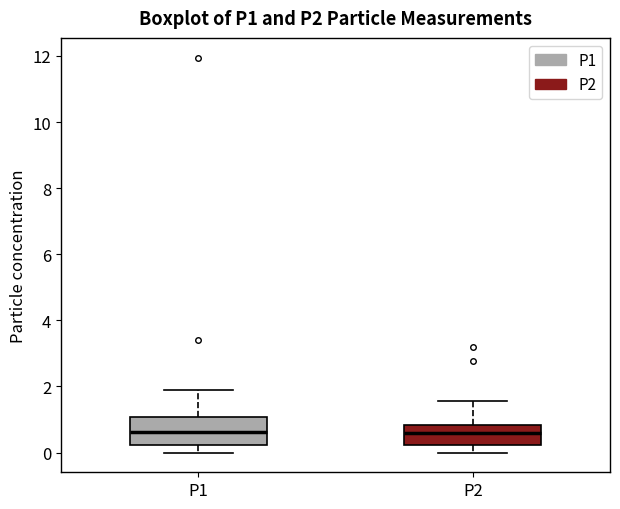

Where is the lower edge of the box for P1 on the y-axis? The values are not printed on the chart, so give them approximately, as read against the axis.

0.2